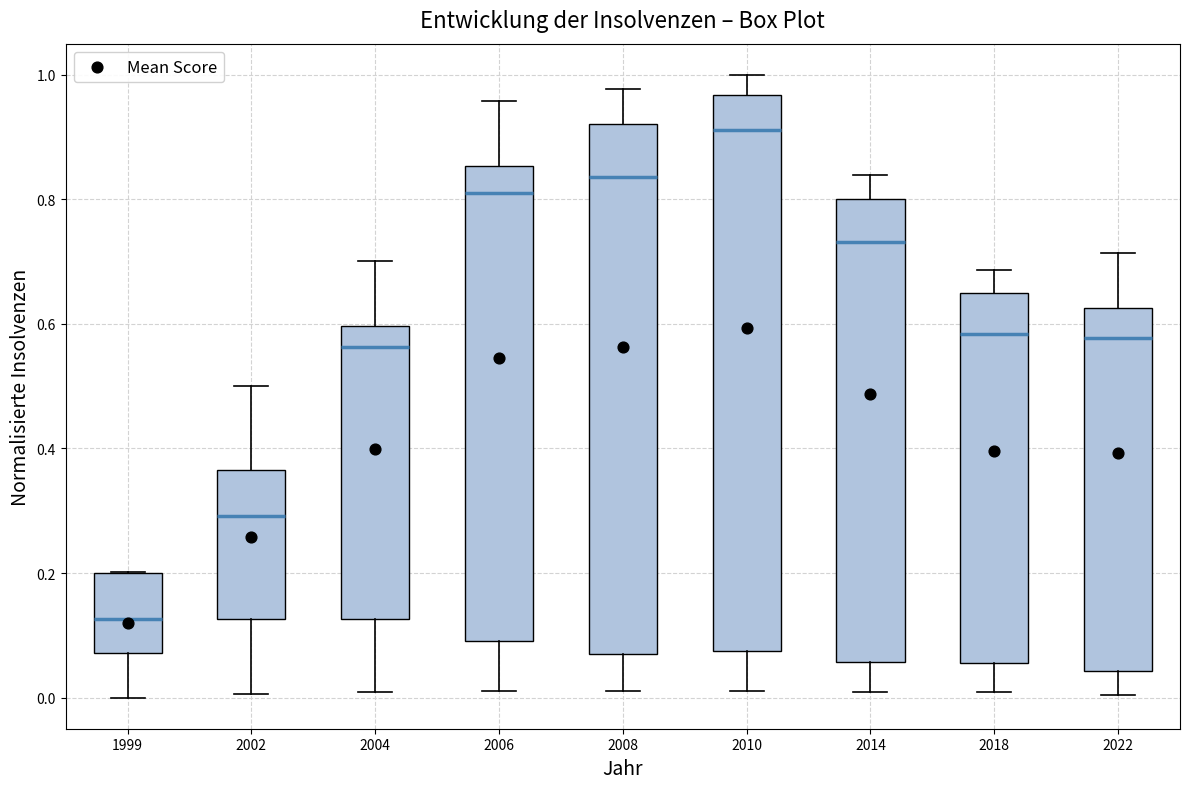

Where does the lower whisker of the box at x = 2022 end on the y-axis? The values are not printed on the chart, so give them approximately, as read against the axis.

0.00